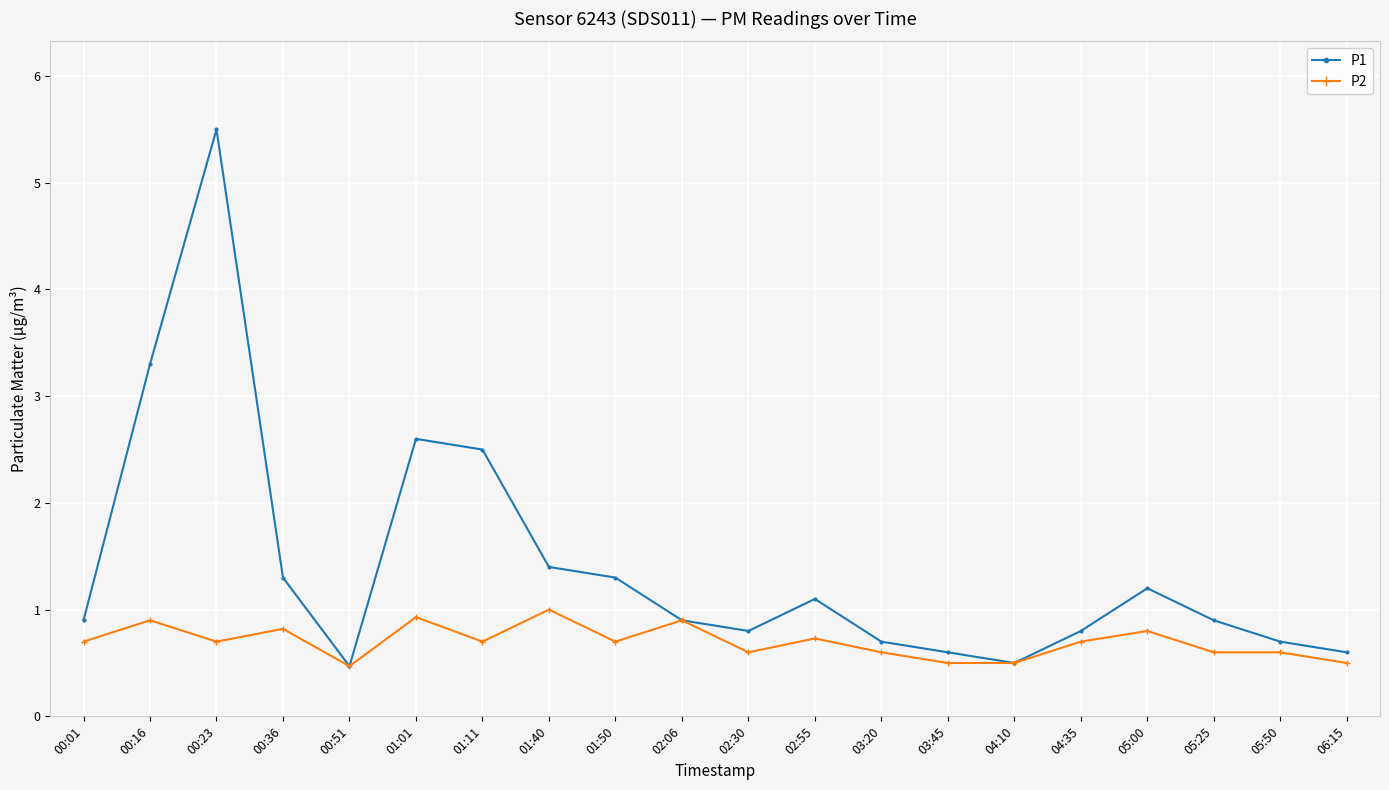

True or false: P2 has more than 0 points higher than both neighbors.

True